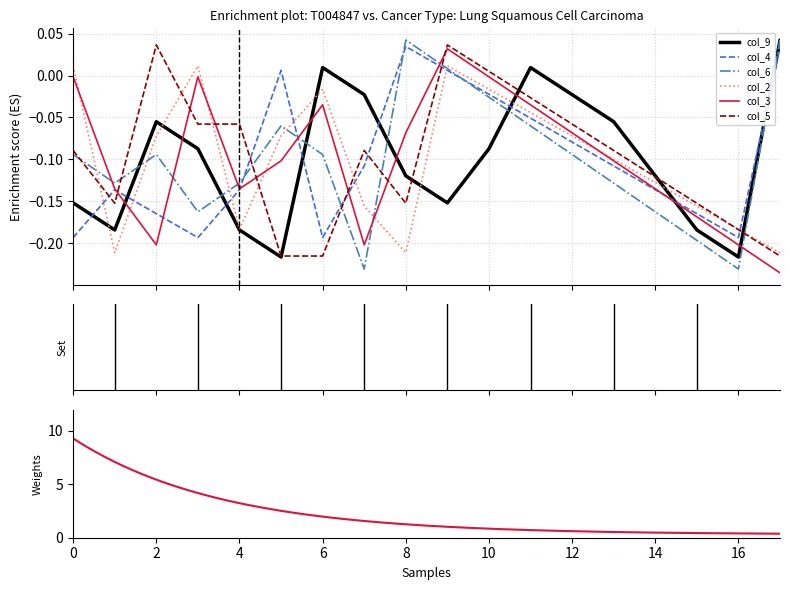

What is the average value of the col_2 series?

-0.1